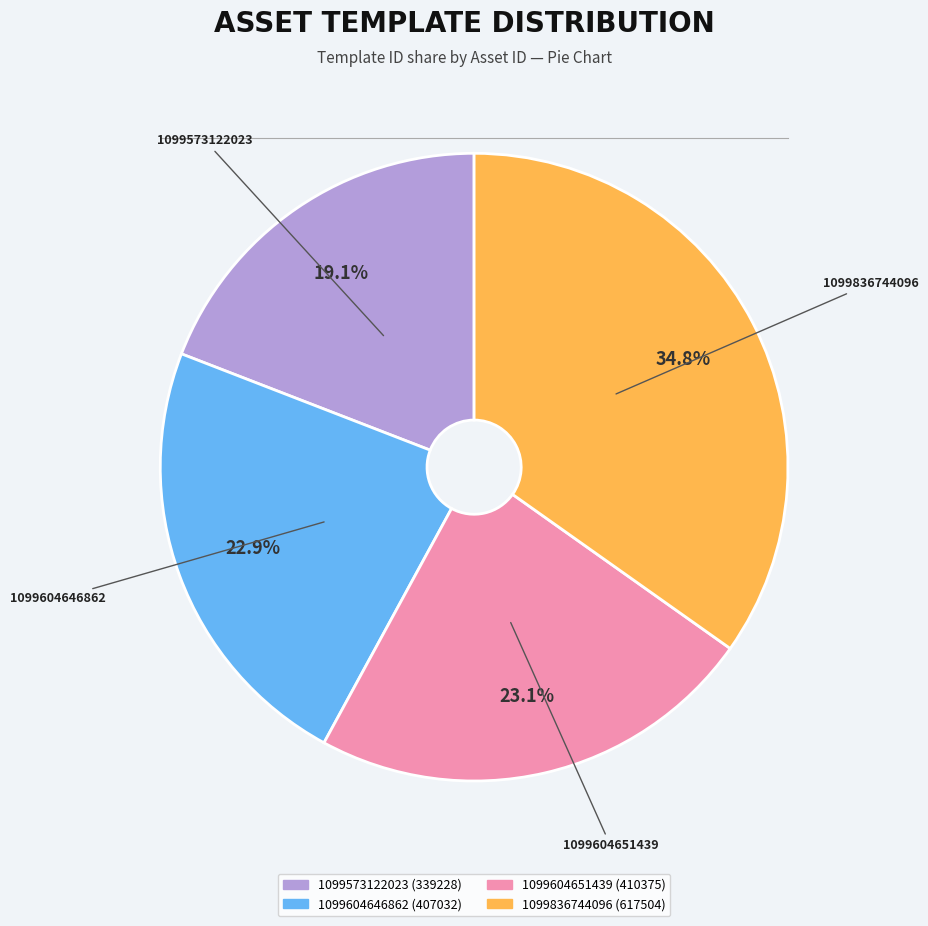

How much of the chart is everything except 1099836744096?

65.2%